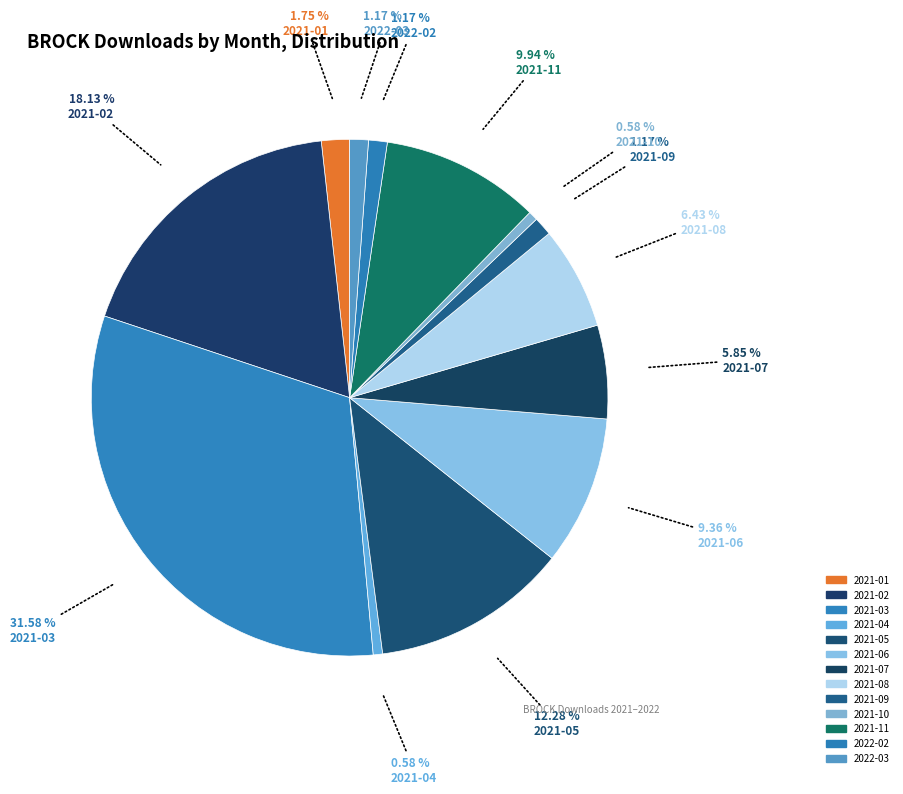

Does any single category account for the majority?

No